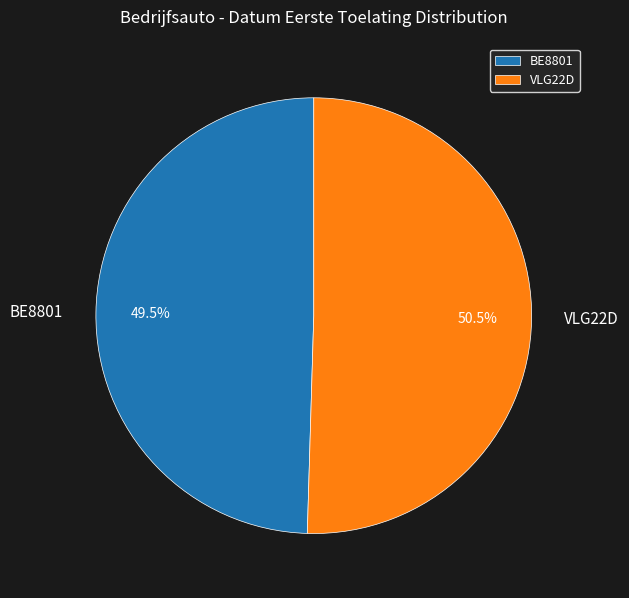

Is there a majority slice in this chart?

Yes